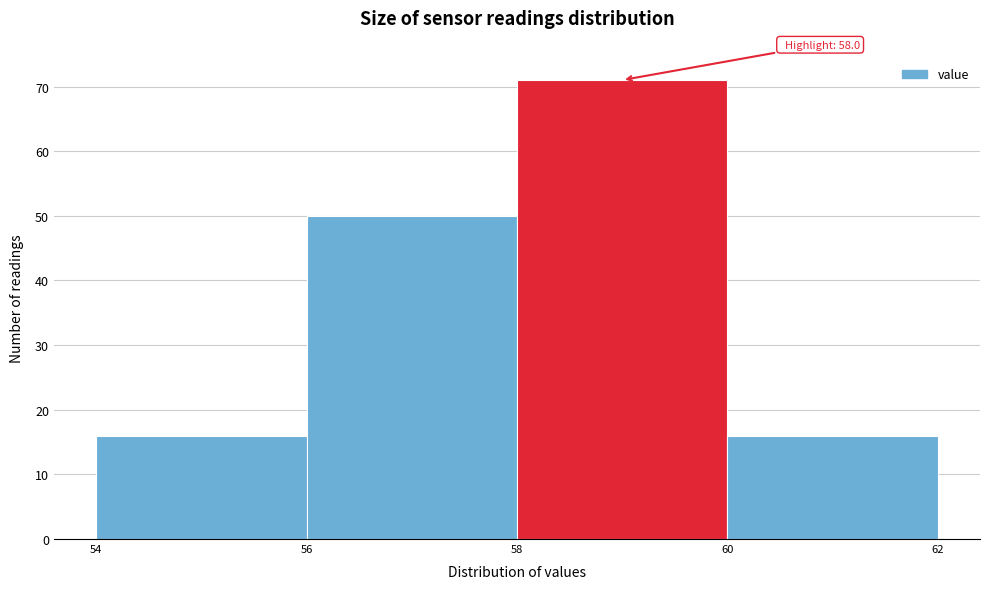

Over which range of the x-axis is the bar tallest?

58 to 60